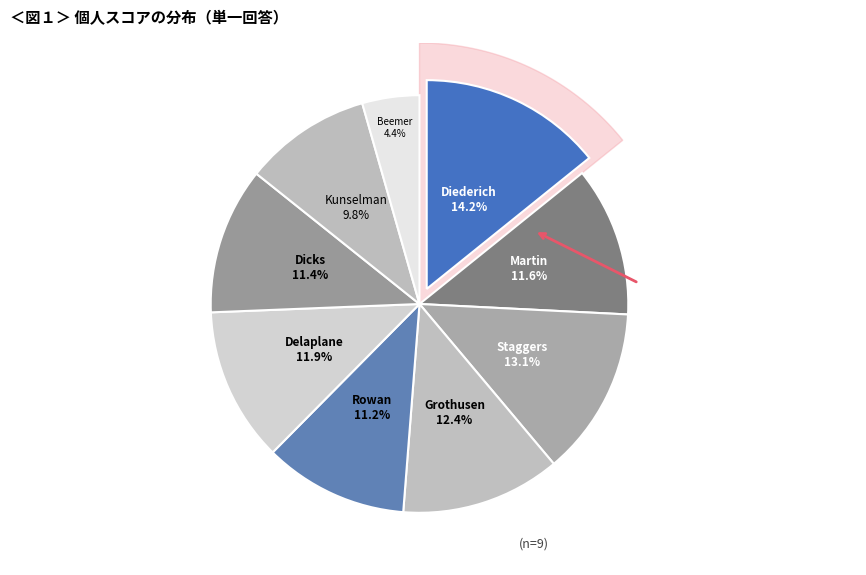

Rank the categories by value from lowest to highest.

Beemer, Kunselman, Rowan, Dicks, Martin, Delaplane, Grothusen, Staggers, Diederich